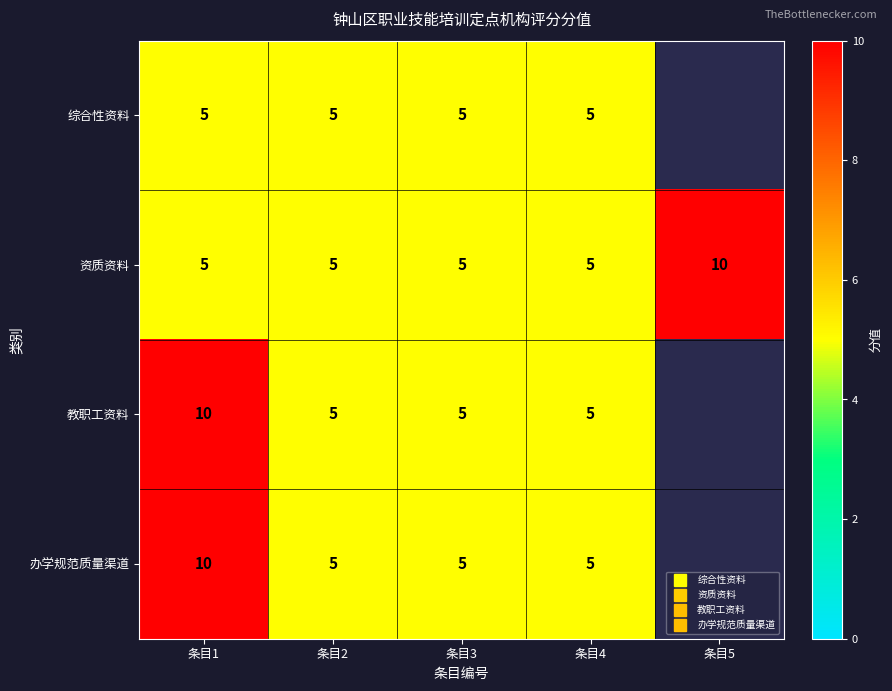

Count the number of categories in the chart.

5